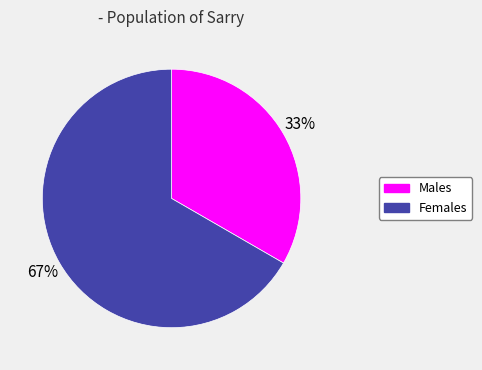

To the nearest percent, what is the average slice percentage?

50%